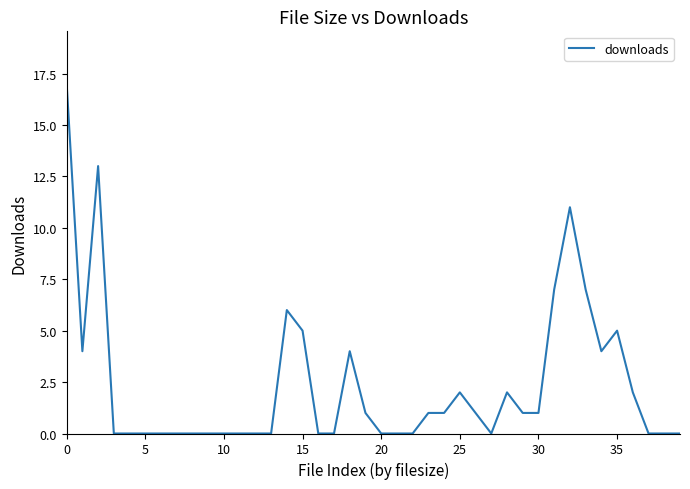

What is the maximum value shown in the chart?

17